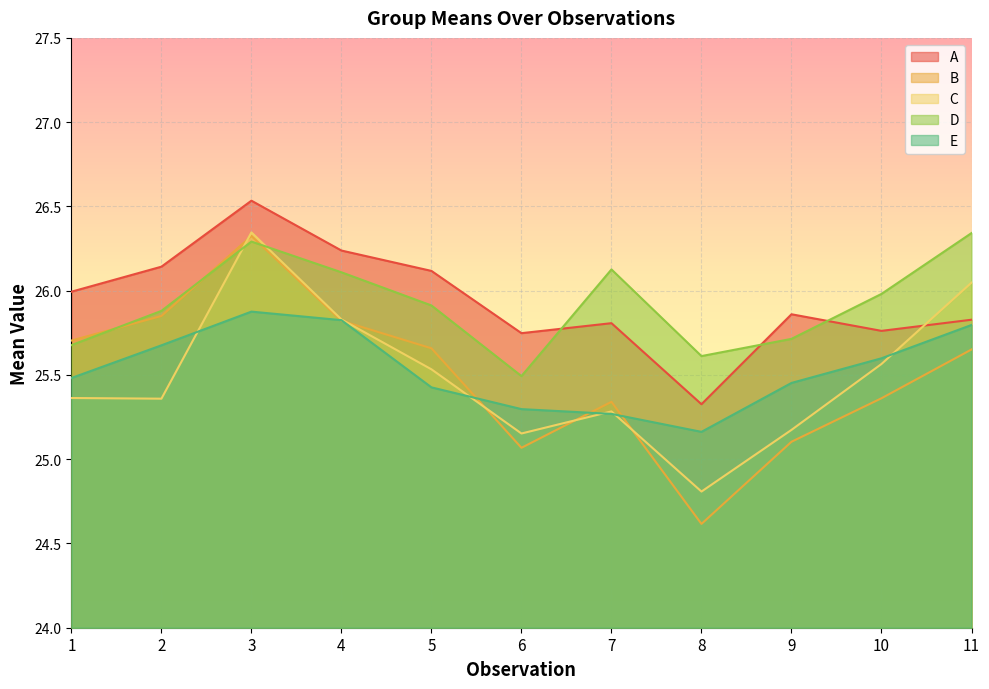

Reading right to left, what are all the values shown in this chart?

A: 11=25.8	10=25.8	9=25.9	8=25.3	7=25.8	6=25.7	5=26.1	4=26.2	3=26.5	2=26.1	1=26.0
B: 11=25.7	10=25.4	9=25.1	8=24.6	7=25.3	6=25.1	5=25.7	4=25.8	3=26.3	2=25.9	1=25.7
C: 11=26.0	10=25.6	9=25.2	8=24.8	7=25.3	6=25.2	5=25.5	4=25.8	3=26.3	2=25.4	1=25.4
D: 11=26.3	10=26.0	9=25.7	8=25.6	7=26.1	6=25.5	5=25.9	4=26.1	3=26.3	2=25.9	1=25.7
E: 11=25.8	10=25.6	9=25.5	8=25.2	7=25.3	6=25.3	5=25.4	4=25.8	3=25.9	2=25.7	1=25.5